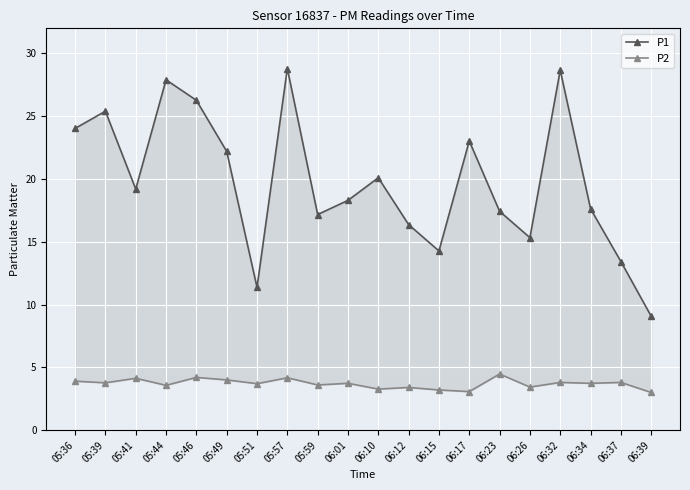

List the series in order of their peak value, lowest first.

P2, P1